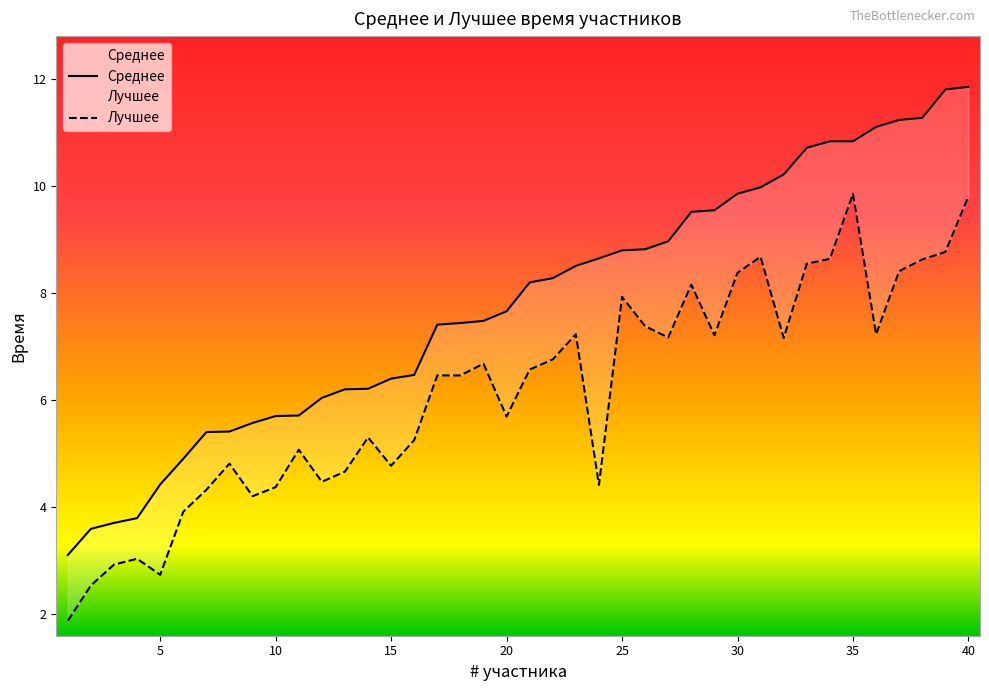

True or false: Лучшее and Среднее intersect in this chart.

False